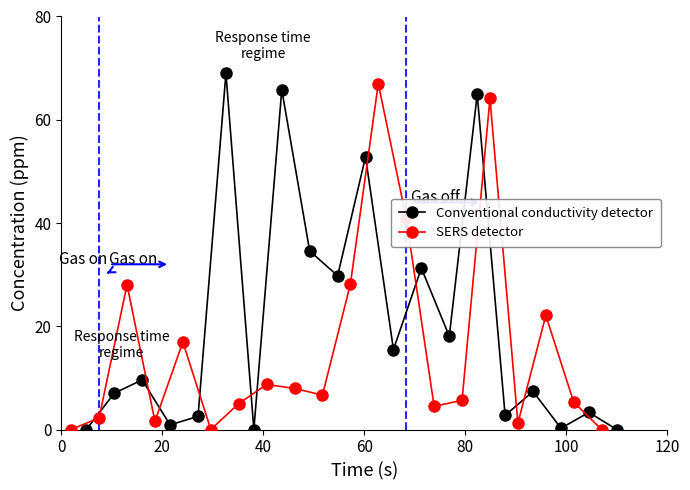

List the series in order of their peak value, highest first.

Conventional conductivity detector, SERS detector